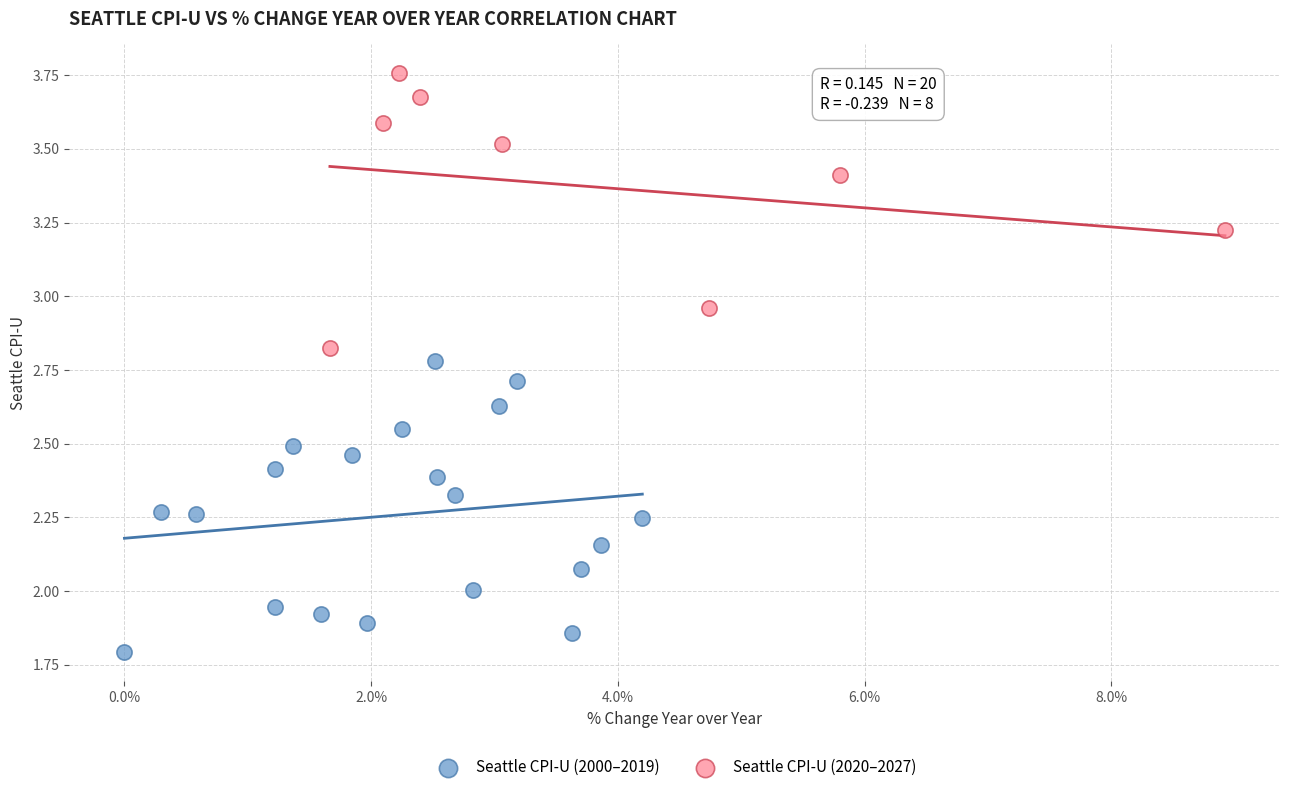

Which series reaches the minimum Y coordinate?

Seattle CPI-U (2000–2019)